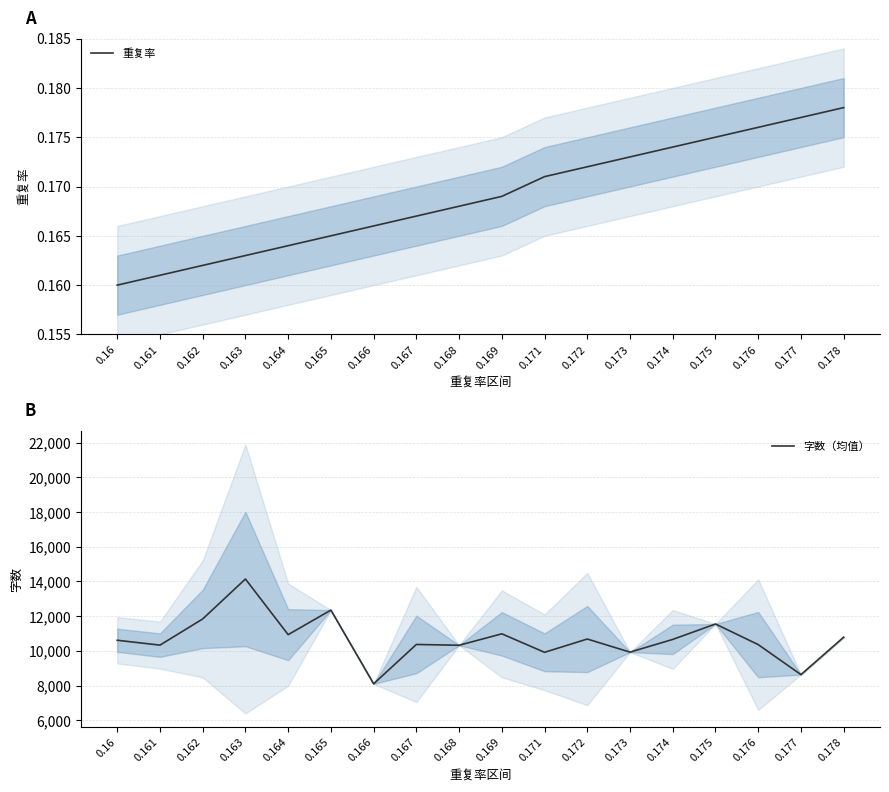

The value of 重复率 at 0.175 is 0.1. True or false?

False